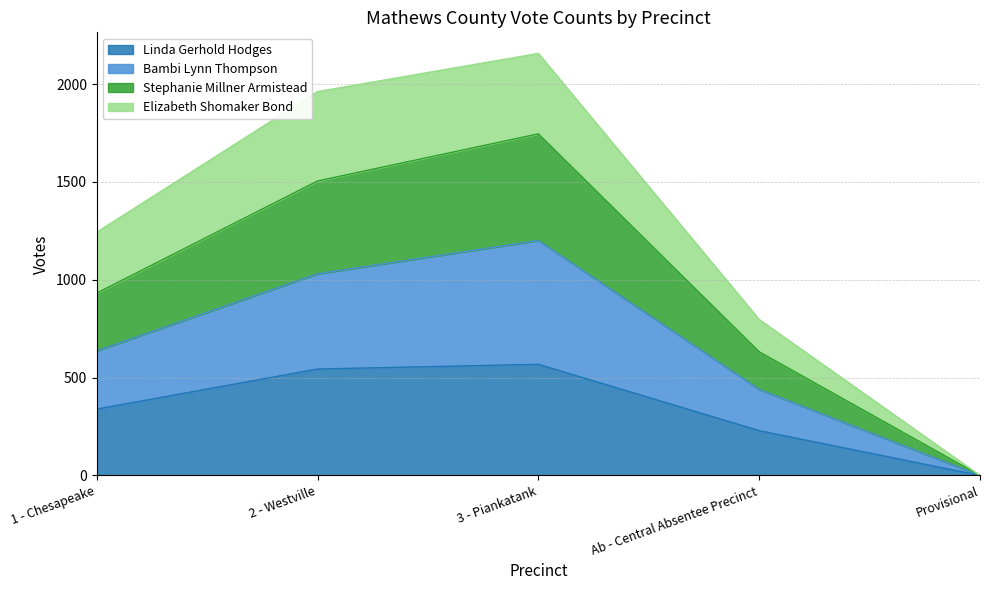

What is the total value across all series at Ab - Central Absentee Precinct?

797